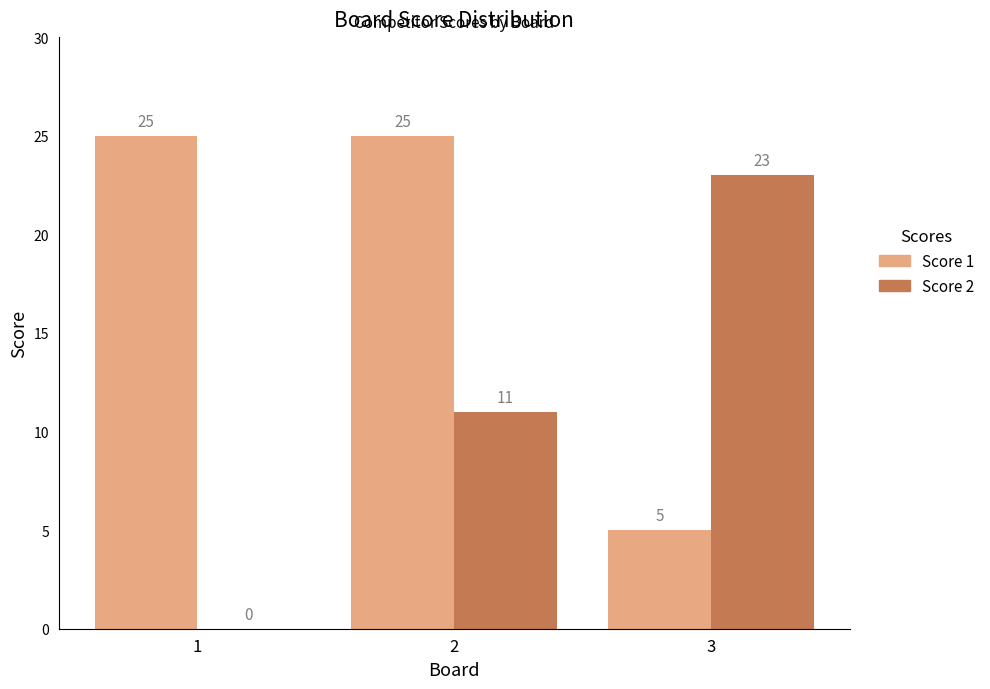

Which series has the largest total across all categories?

Score 1